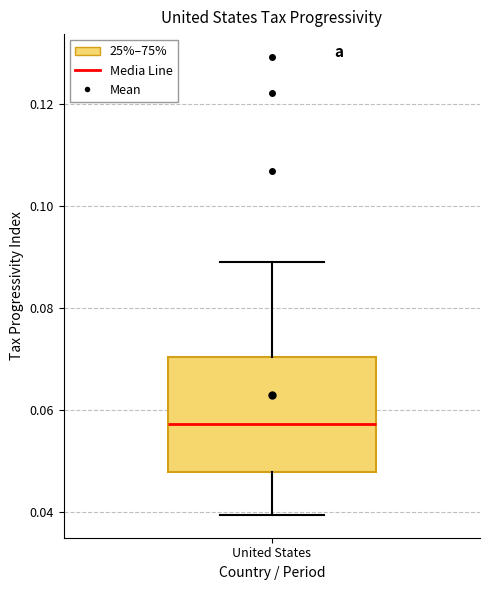

Read this box plot against the y-axis: the position of the median line, the range covered by the box, and the ends of both whiskers. The values are not printed on the chart, so give them approximately, as read against the axis.

median 0.058, box 0.048 to 0.070, whiskers 0.040 to 0.090